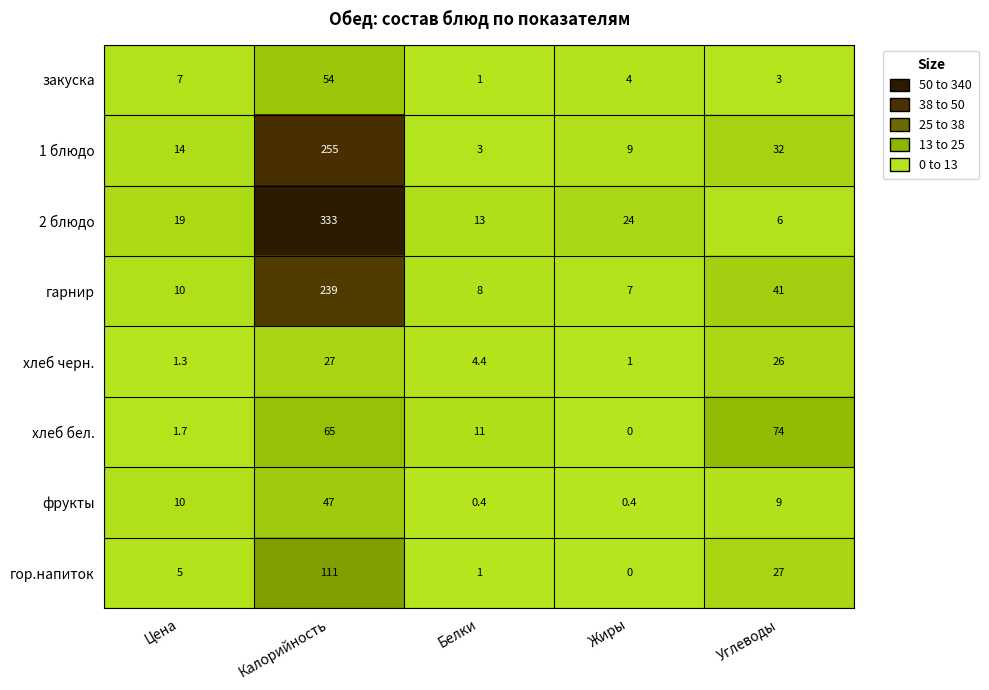

How many series are shown in this chart?

8